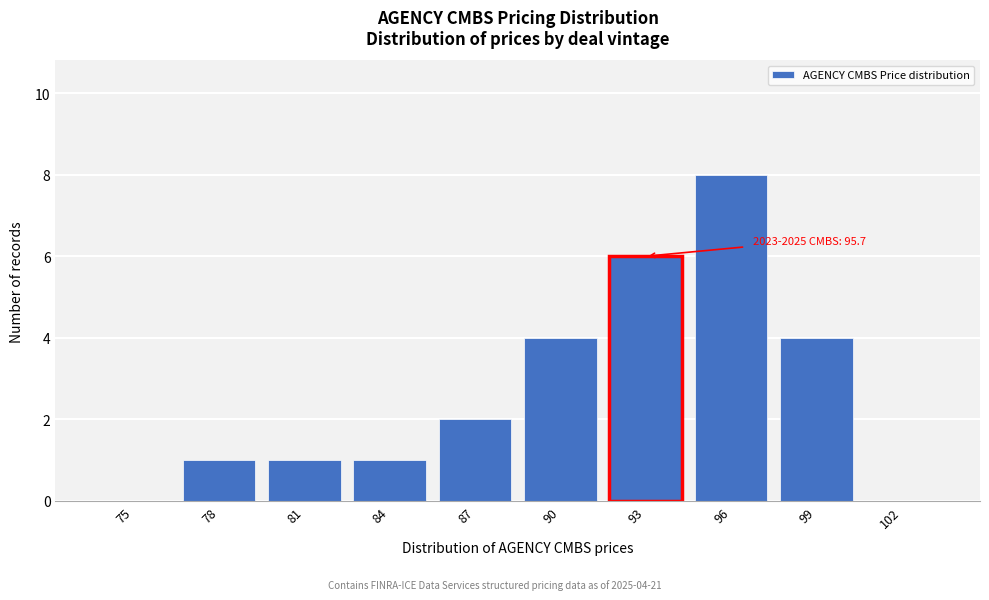

Reading right to left, list all the values displayed in this chart.

102=0	99=4	96=8	93=6	90=4	87=2	84=1	81=1	78=1	75=0